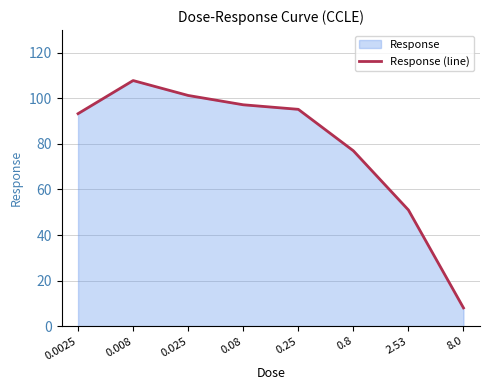

What is the sum of all values?

630.8